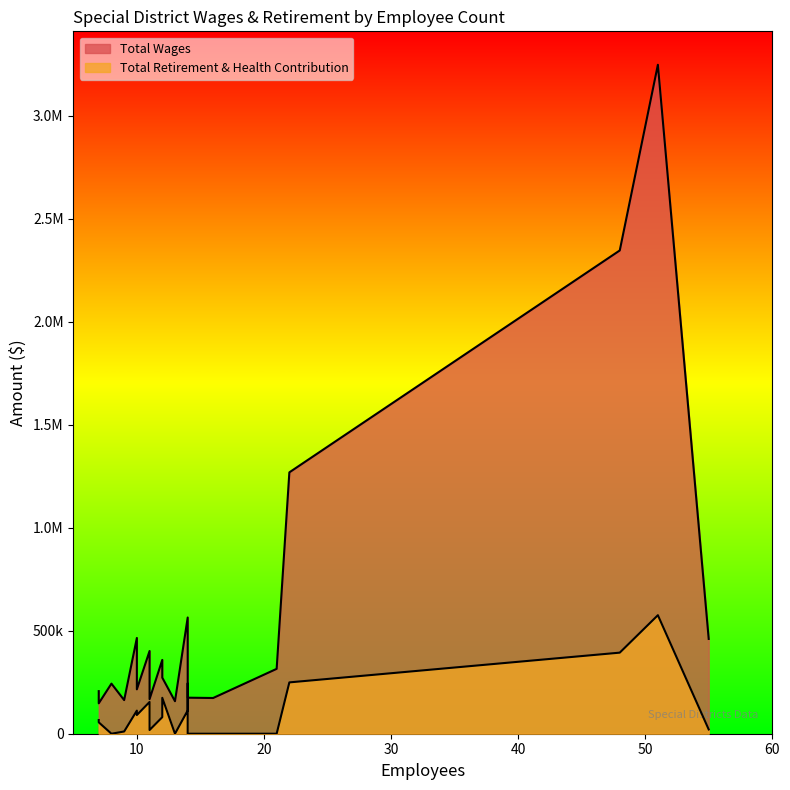

True or false: Total Retirement & Health Contribution has a value of 53917 at 14.

False